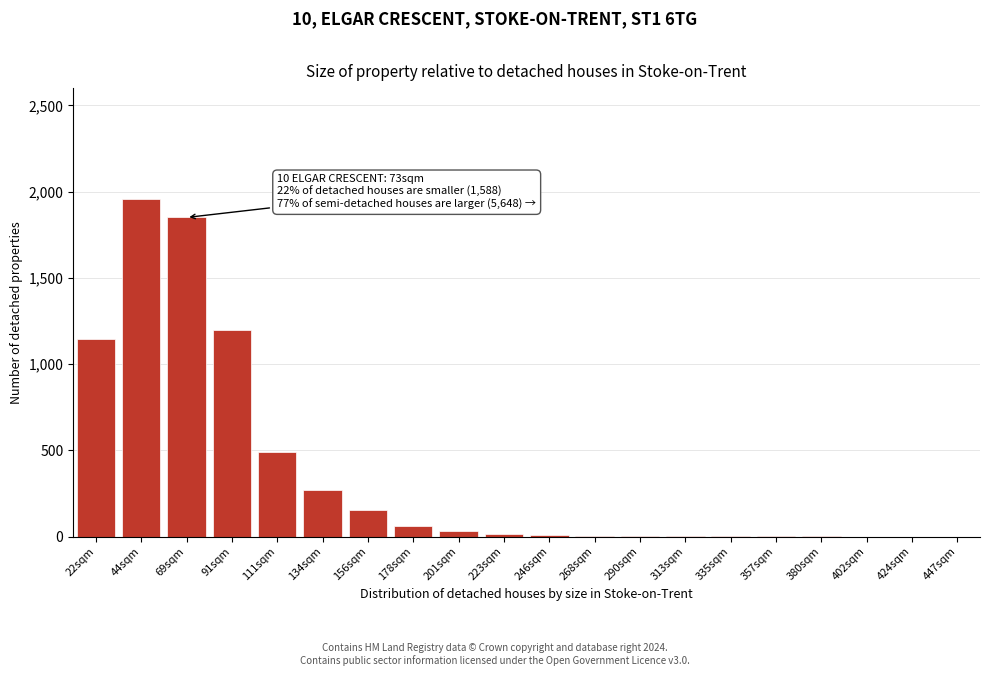

What is the ratio of the value at 69sqm to the value at 178sqm?

30.8